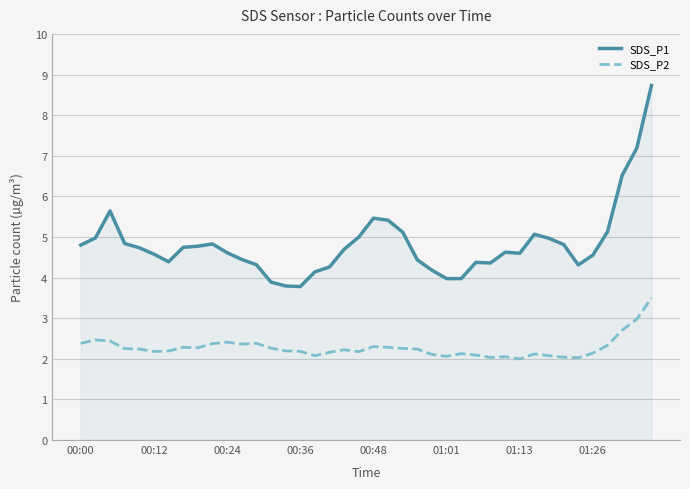

How many lines are shown in the chart?

2